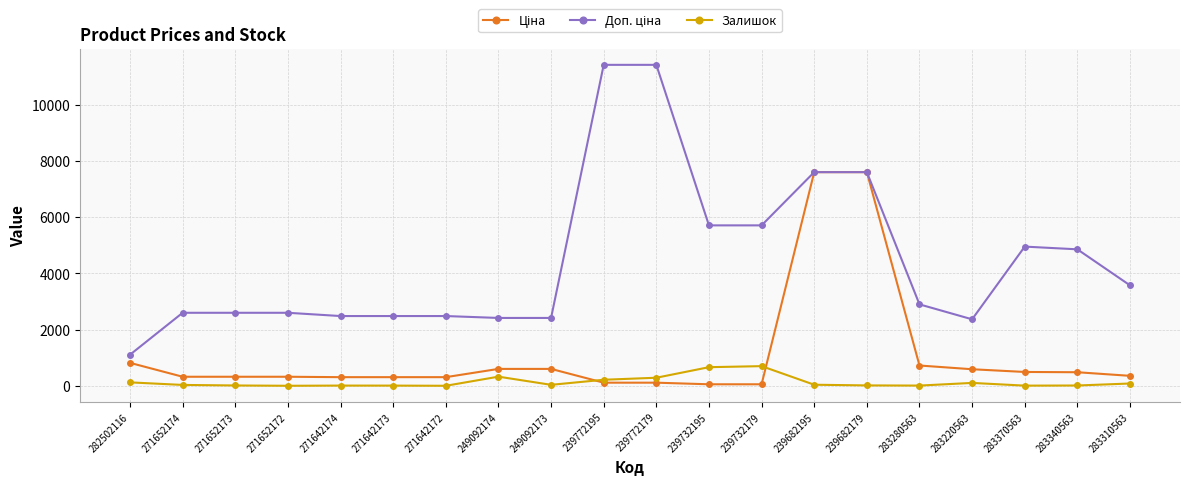

Does the chart display data point markers on the line(s)?

Yes